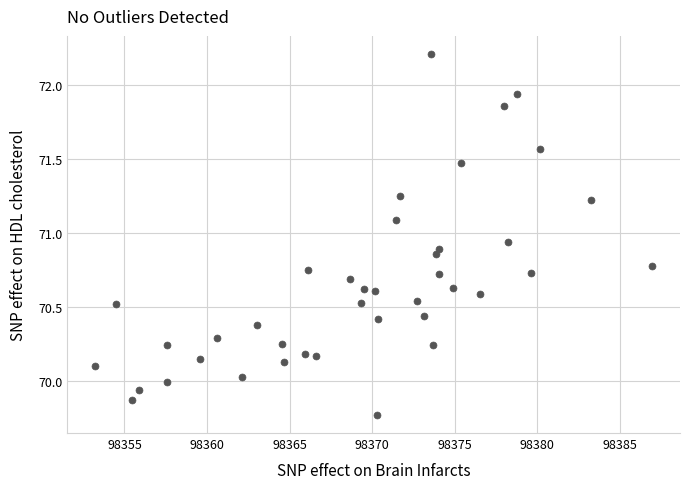

What is the range of Y values (max minus min)?

2.4